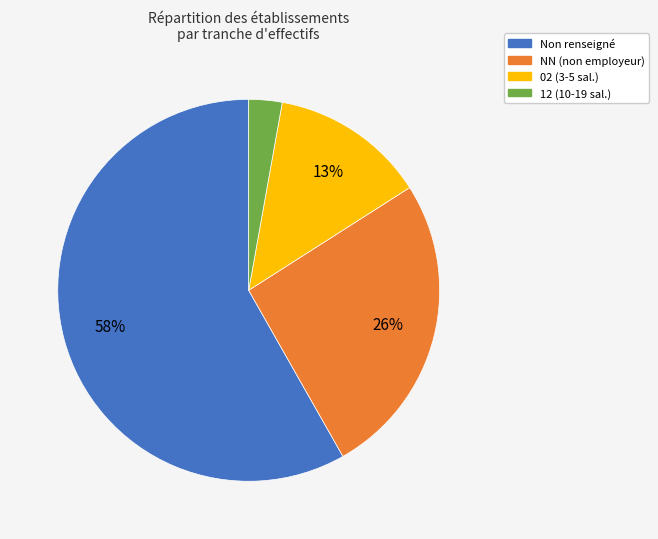

To the nearest percent, what is the difference between the largest and smallest slice percentages?

55%